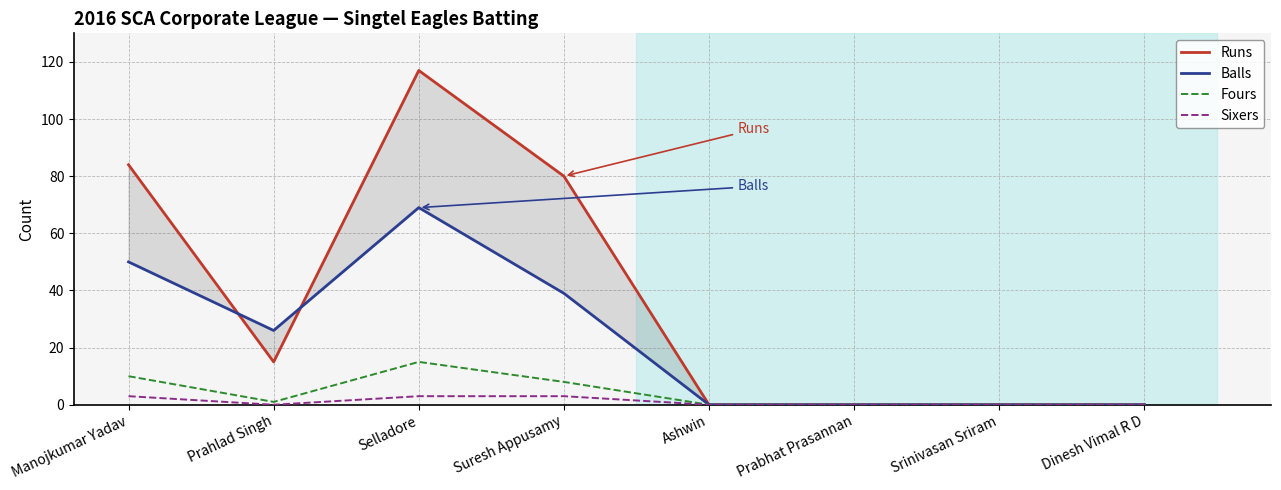

How many lines are shown in the chart?

4